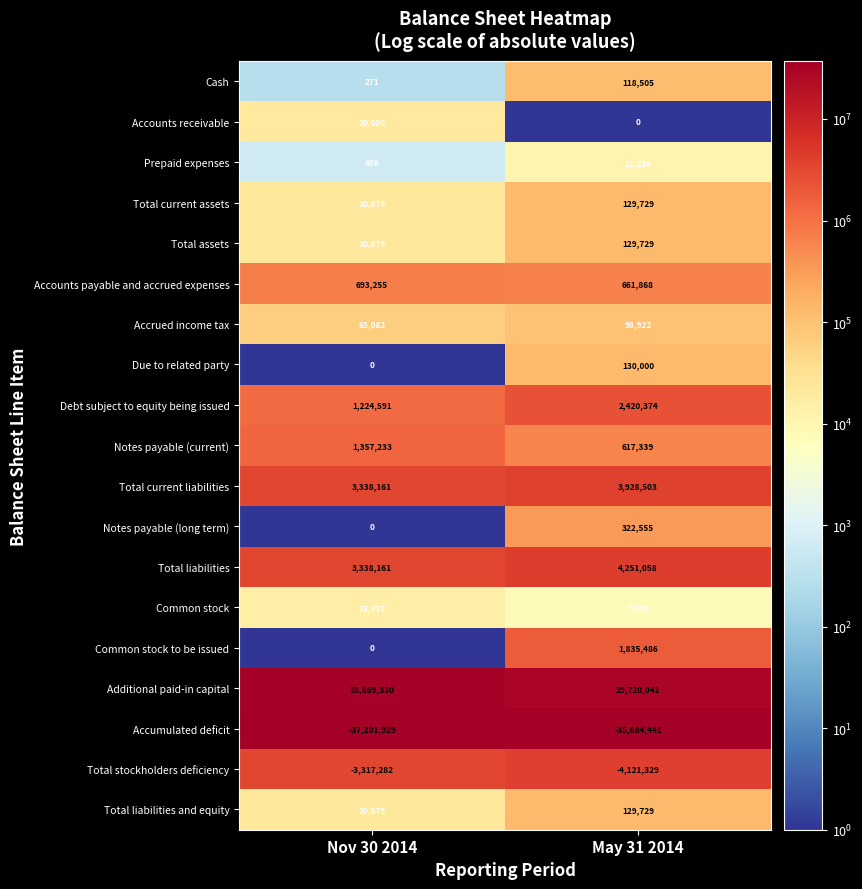

The Accrued income tax series shows 152282 at May 31 2014. True or false?

False